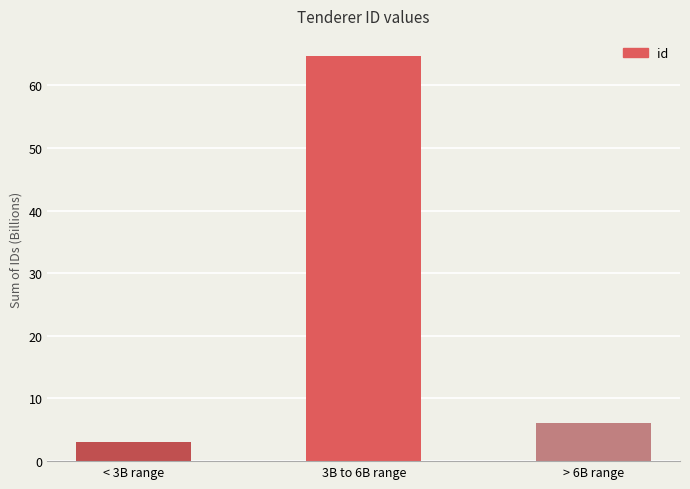

What is the sum of all values?

73.8